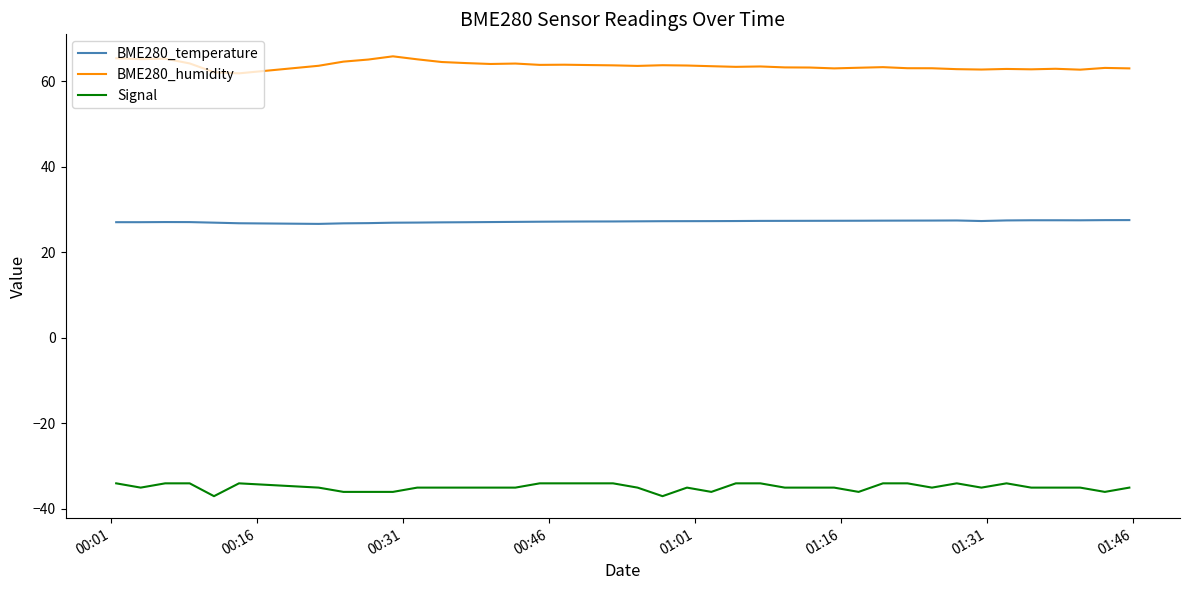

Which series has the widest spread of values?

BME280_humidity